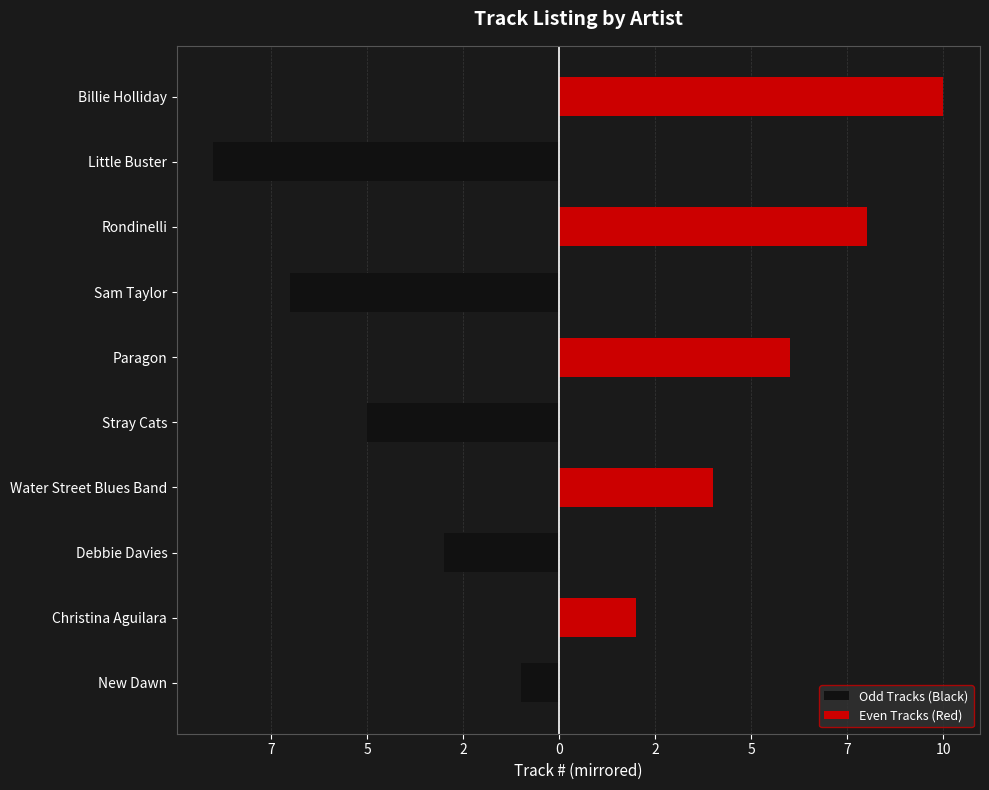

Which series changed the most between Paragon and Little Buster?

Odd Tracks (Black)